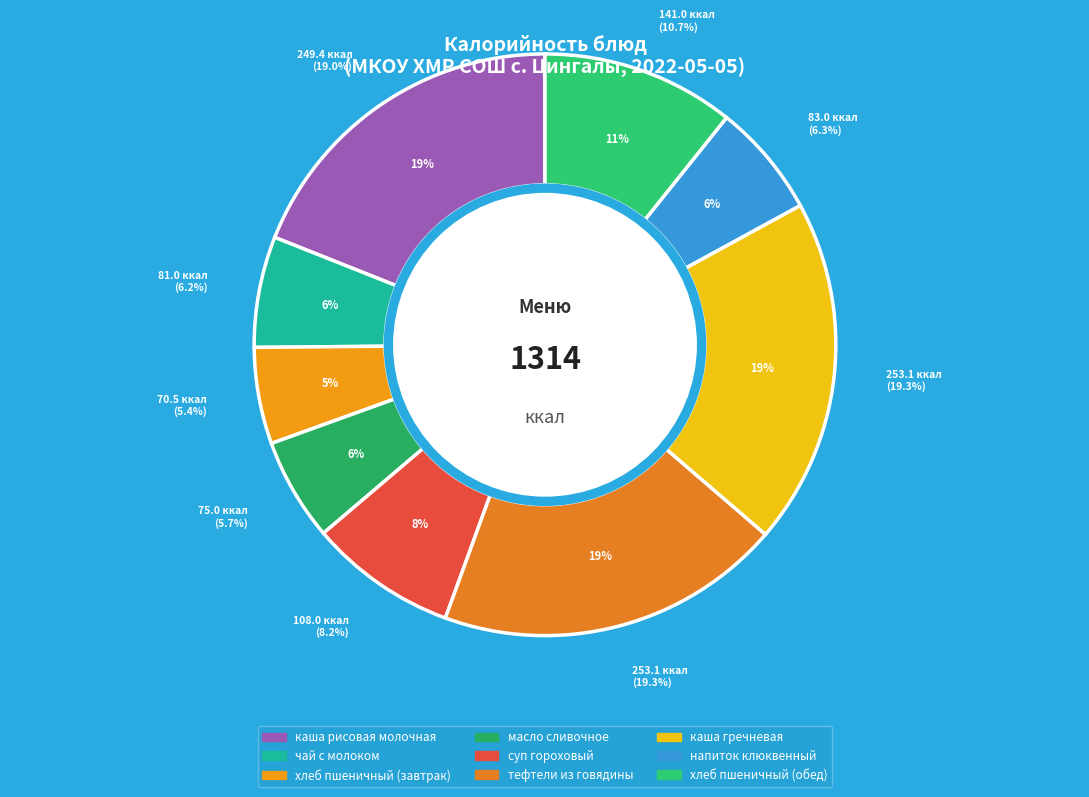

To the nearest percent, what is the difference between the чай с молоком and суп гороховый slice percentages?

2%